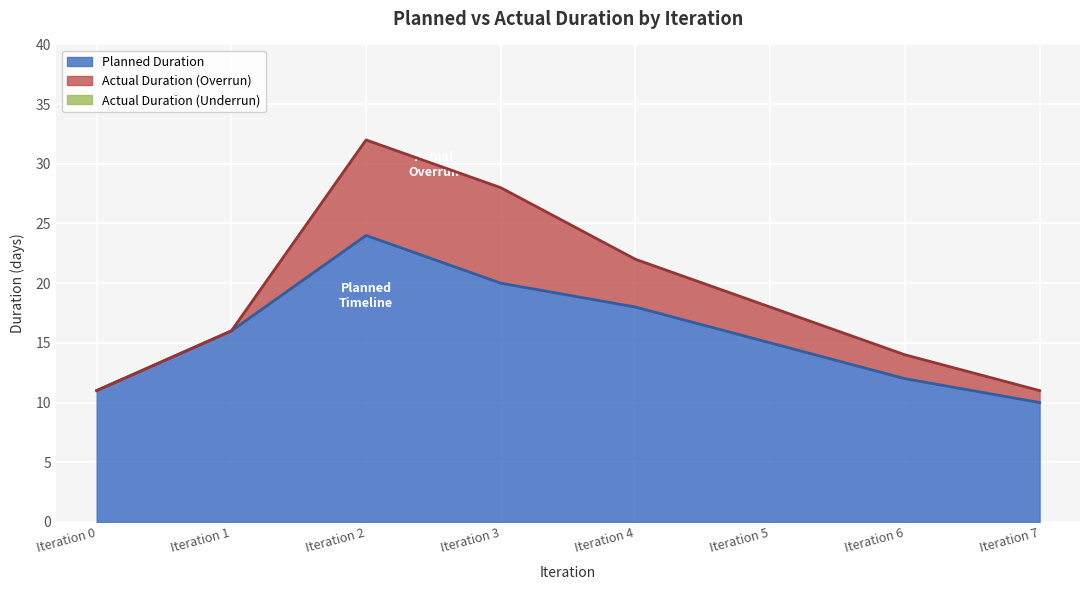

How many data points does each series have?

8